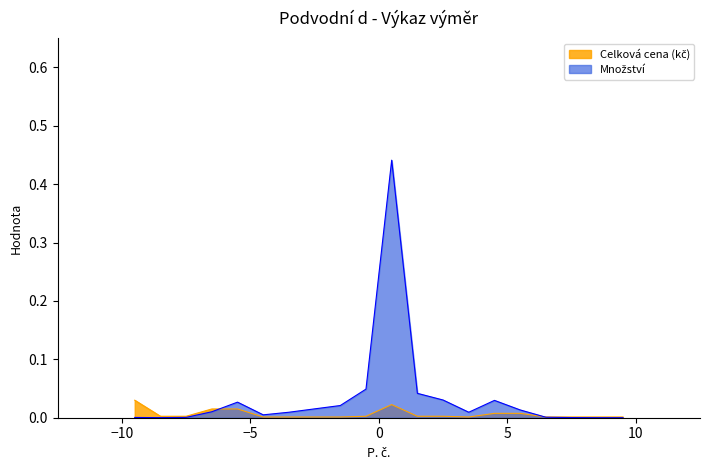

How many points are higher than both their immediate neighbors (excluding endpoints)?

1